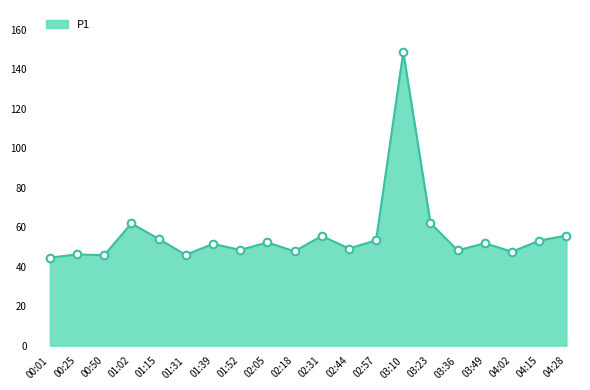

What is the change in value from 01:39 to 02:31?

+4.0